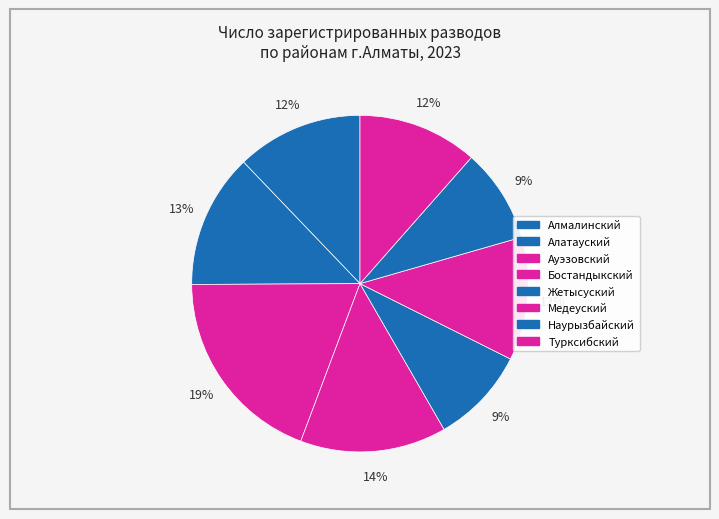

Count the number of slices in the pie.

8